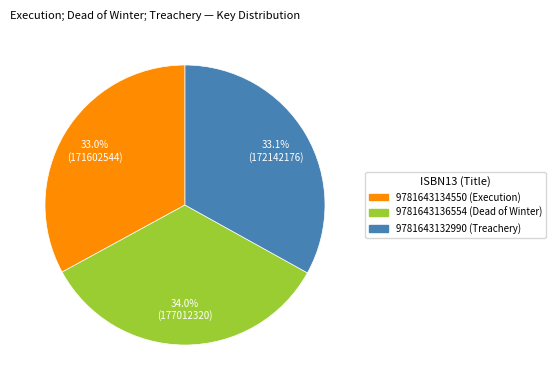

To the nearest percent, what portion does 9781643134550 represent?

33%